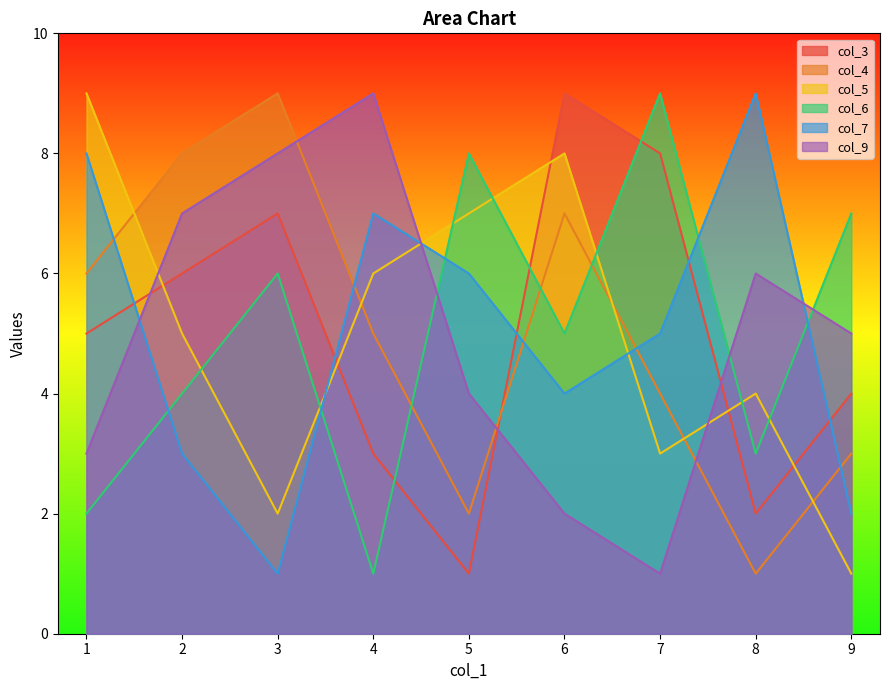

The col_6 series shows 3 at 2. True or false?

False